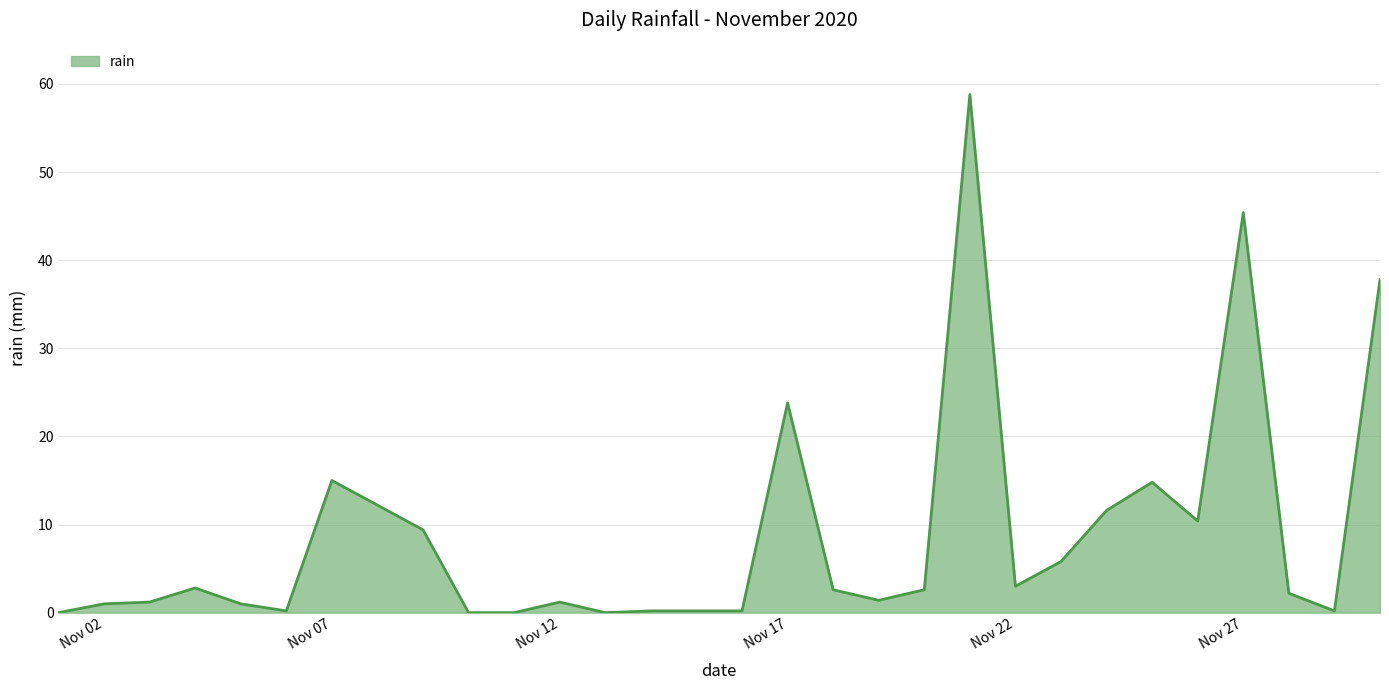

Reading right to left, list all the values displayed in this chart.

37.8	0.2	2.2	45.4	10.4	14.8	11.6	5.8	3.0	58.8	2.6	1.4	2.6	23.8	0.2	0.2	0.2	0.0	1.2	0.0	0.0	9.4	12.2	15.0	0.2	1.0	2.8	1.2	1.0	0.0